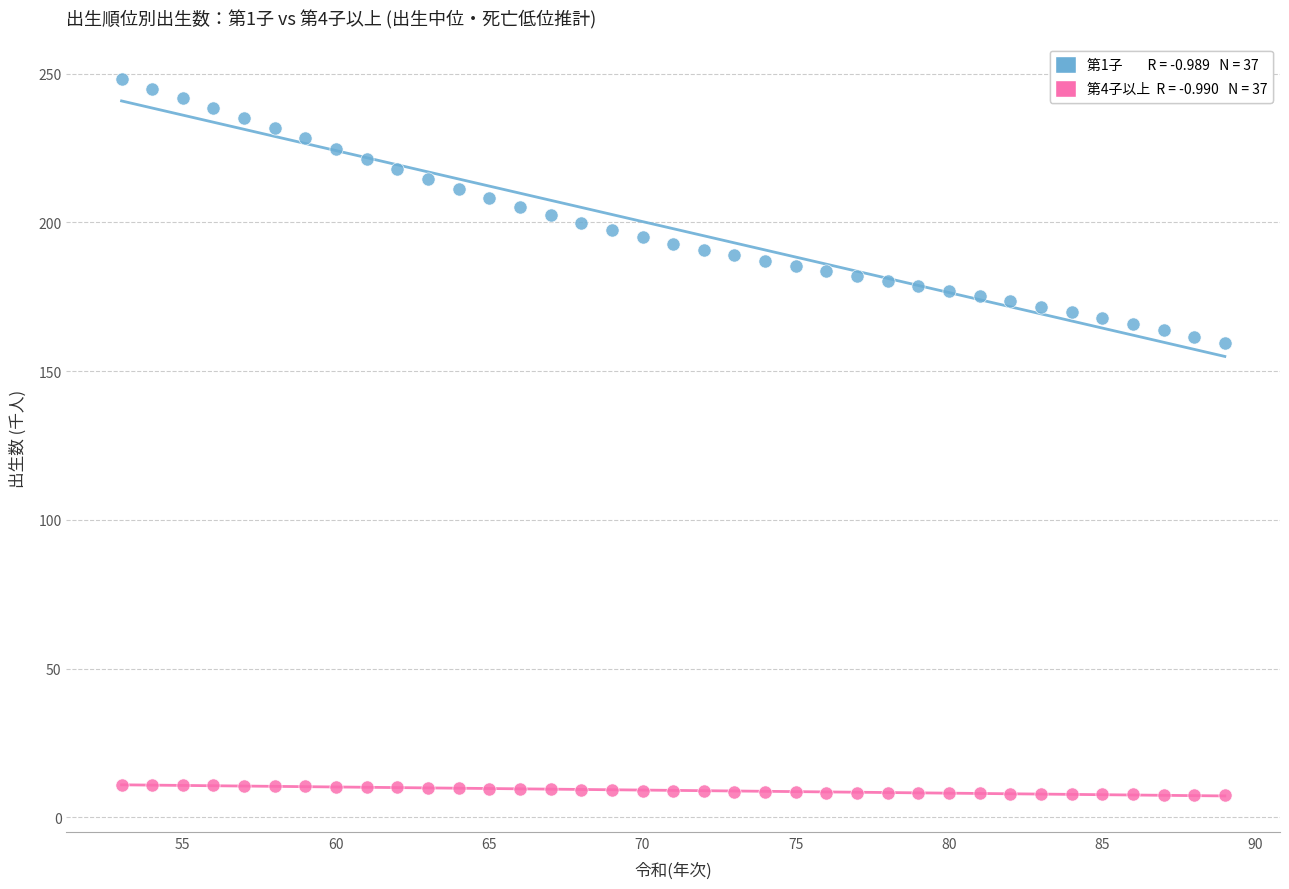

Across all data points, what is the range of X values (max minus min)?

36.0